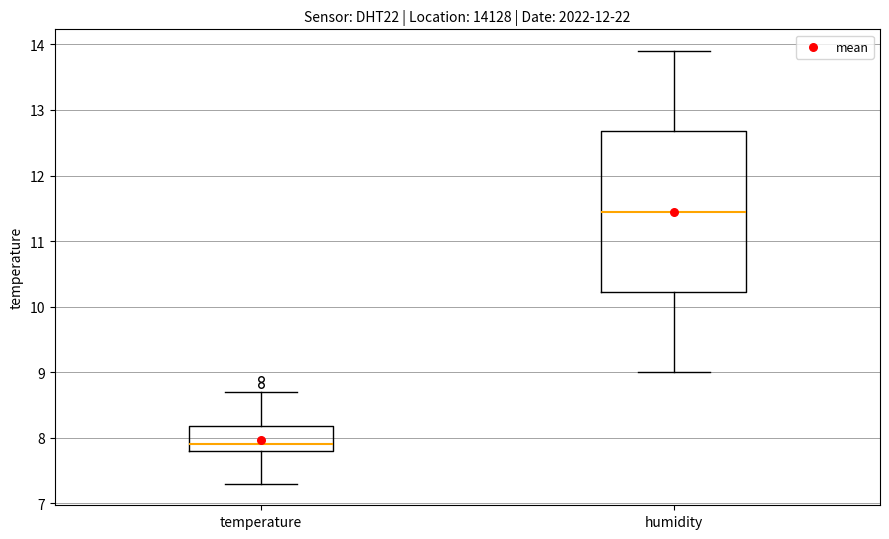

Comparing the boxes themselves (not the whiskers), which one is the tallest?

humidity